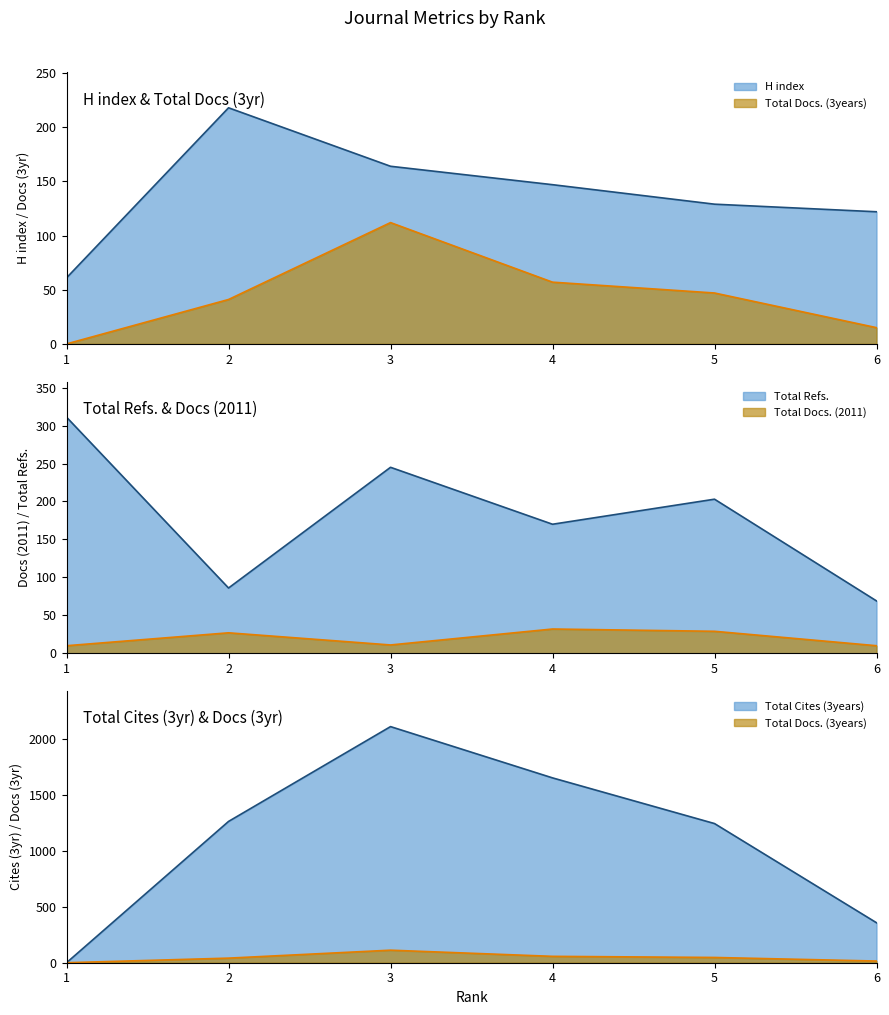

True or false: Total Docs. (2011) and Total Refs. intersect in this chart.

False